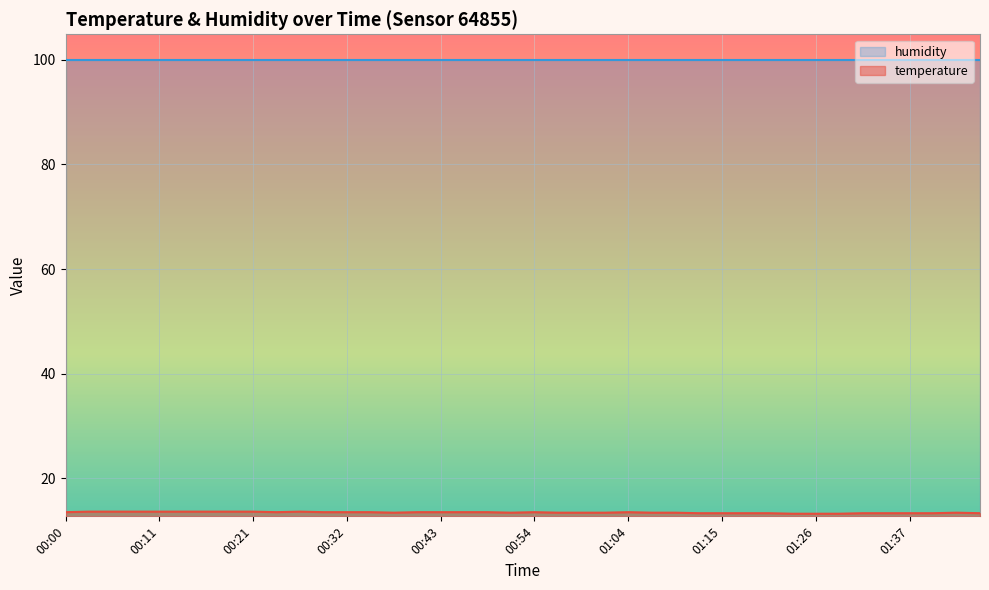

List the labels in order of value, smallest first.

01:23, 01:26, 01:29, 01:12, 01:15, 01:18, 01:20, 01:31, 01:34, 01:37, 01:42, 01:48, 00:37, 00:51, 00:56, 00:59, 01:02, 01:07, 01:10, 01:45, 00:00, 00:24, 00:29, 00:32, 00:35, 00:40, 00:43, 00:45, 00:48, 00:54, 01:04, 00:03, 00:05, 00:08, 00:11, 00:13, 00:16, 00:19, 00:21, 00:27